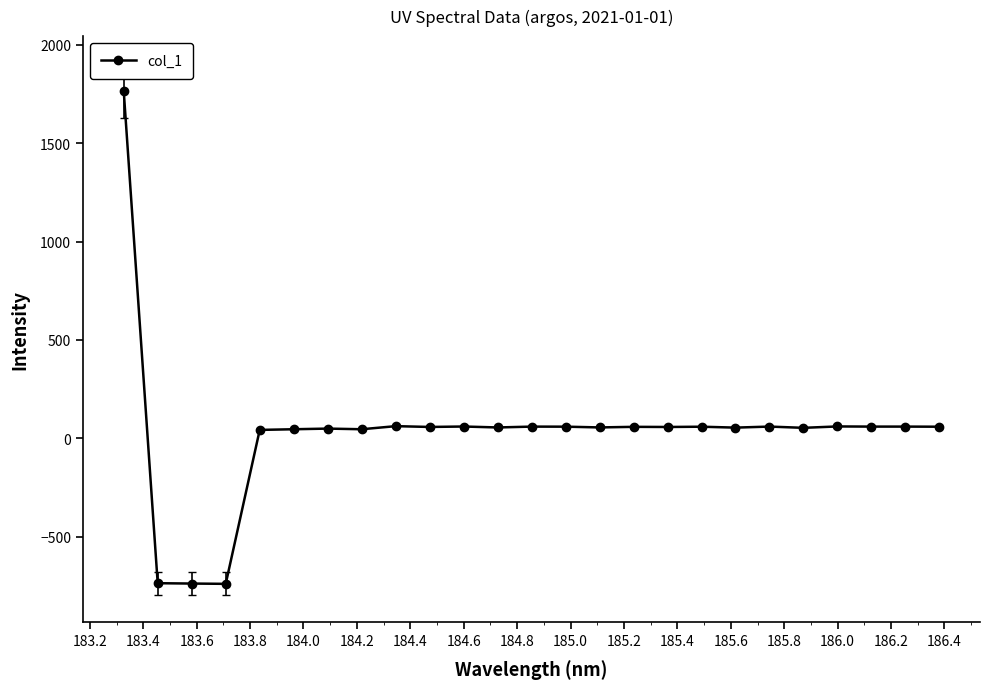

True or false: the data has more than 1 interior local peaks.

True